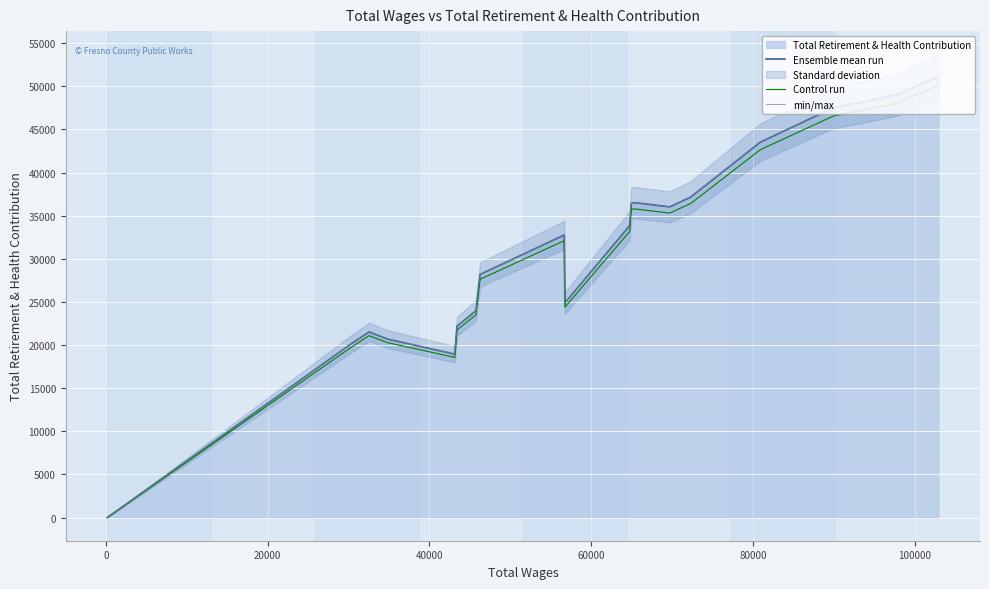

What is the average value of the Control run series?

30299.7